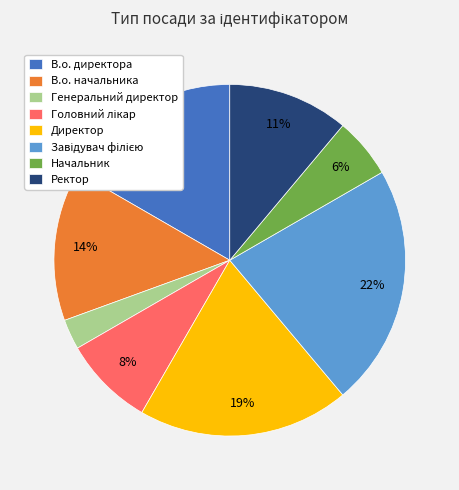

To the nearest percent, what is the average slice percentage?

12%